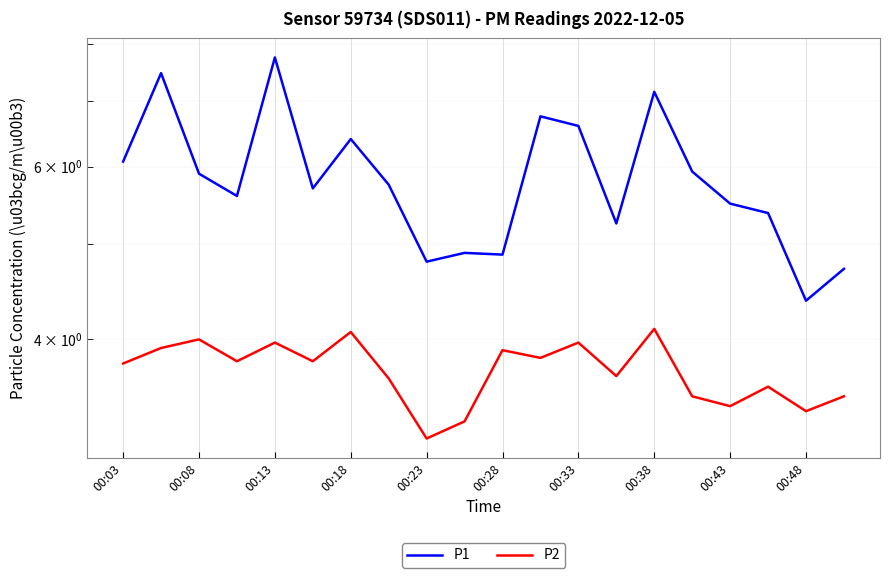

Which series has the largest range (max minus min)?

P1